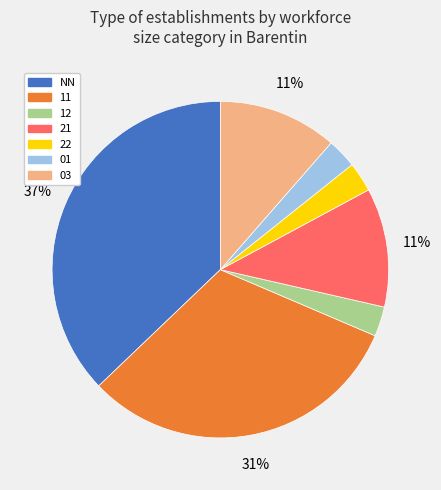

How many segments does this pie chart have?

7